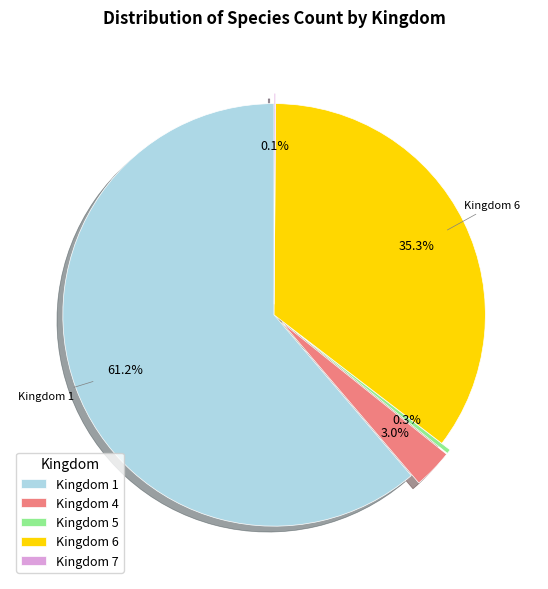

Which category has the biggest portion of the pie?

Kingdom 1